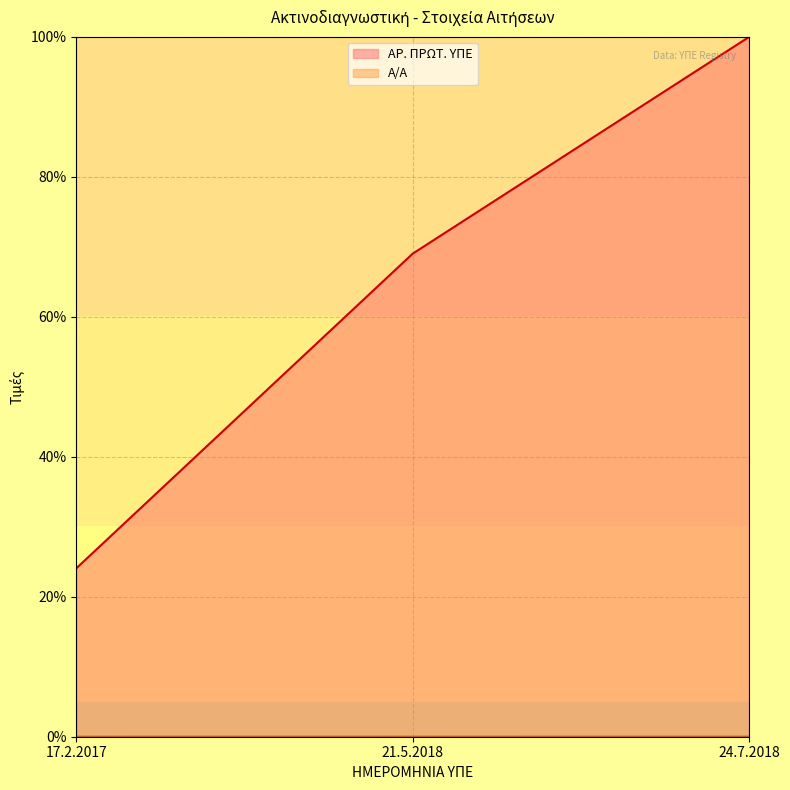

Rank the series by their maximum value, from highest to lowest.

ΑΡ. ΠΡΩΤ. ΥΠΕ, Α/Α